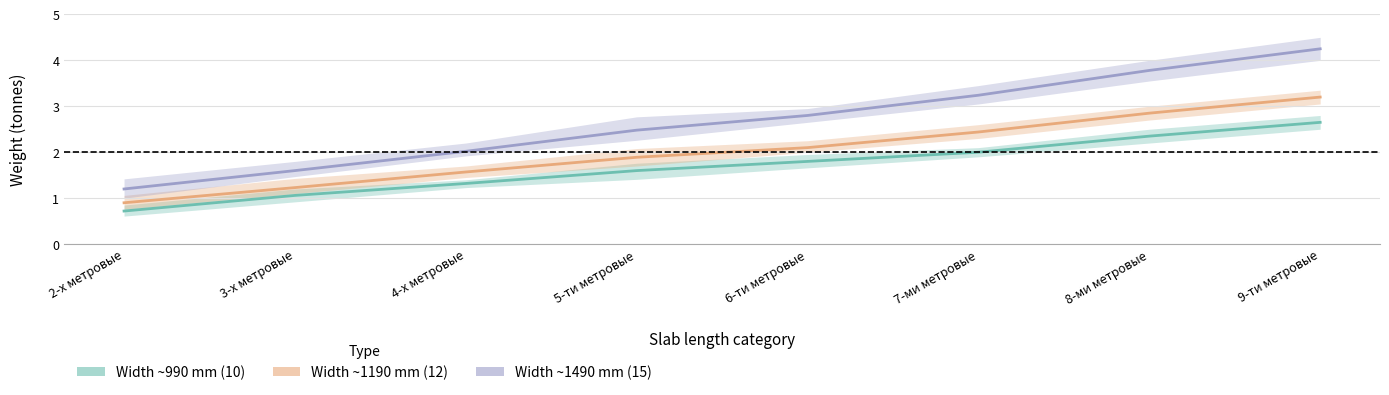

What is the label of the 8th point from the right?

2-х метровые